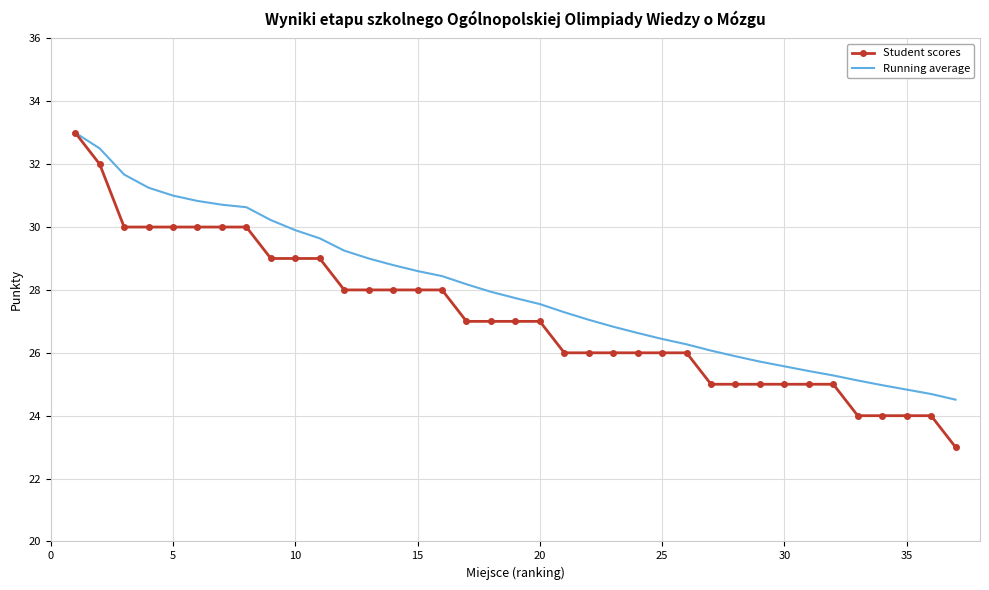

Which series has the widest spread of values?

Student scores